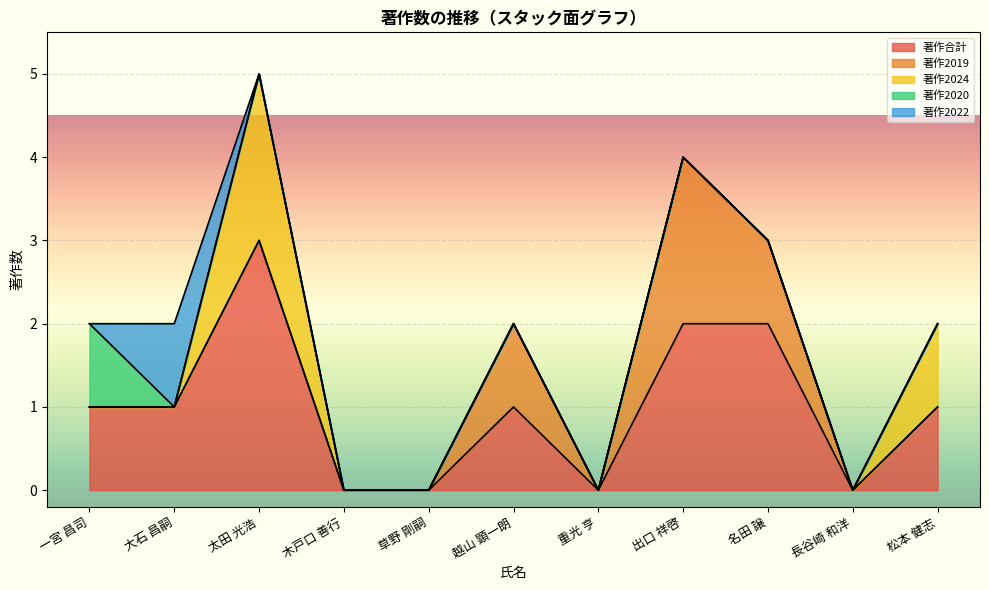

Does the chart display data point markers on the line(s)?

No